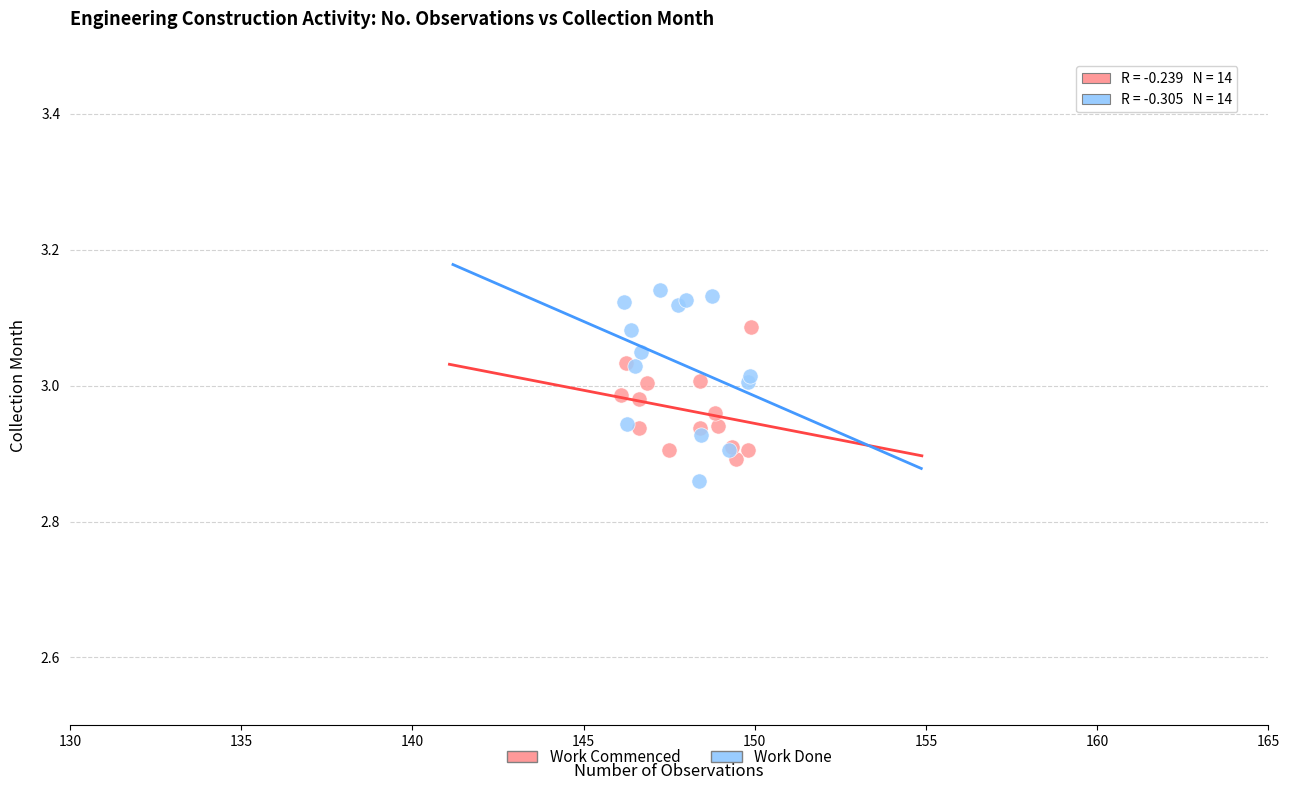

Which series contains the highest Y value?

Work Done